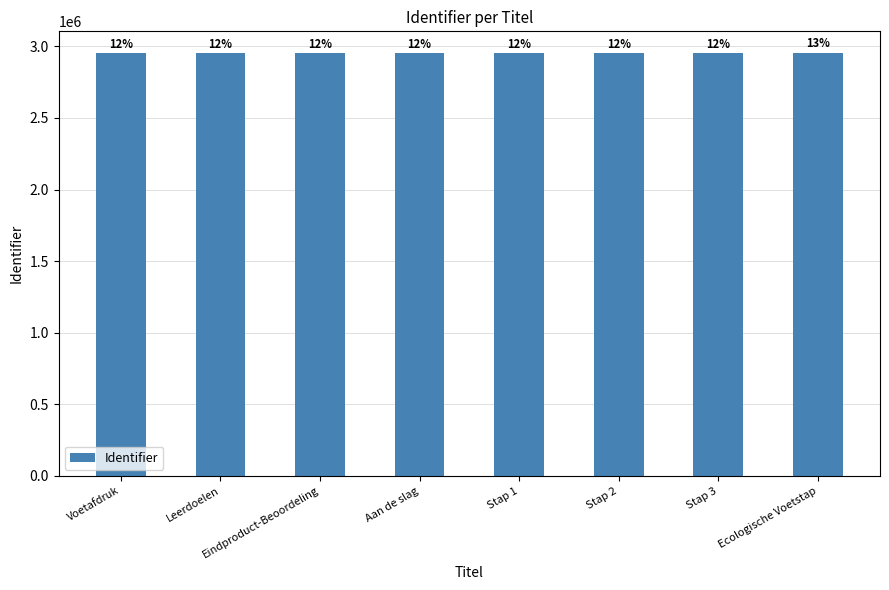

Reading right to left, list all the values displayed in this chart.

Ecologische Voetstap=2956588	Stap 3=2955480	Stap 2=2955478	Stap 1=2955476	Aan de slag=2955475	Eindproduct-Beoordeling=2955473	Leerdoelen=2955471	Voetafdruk=2955470